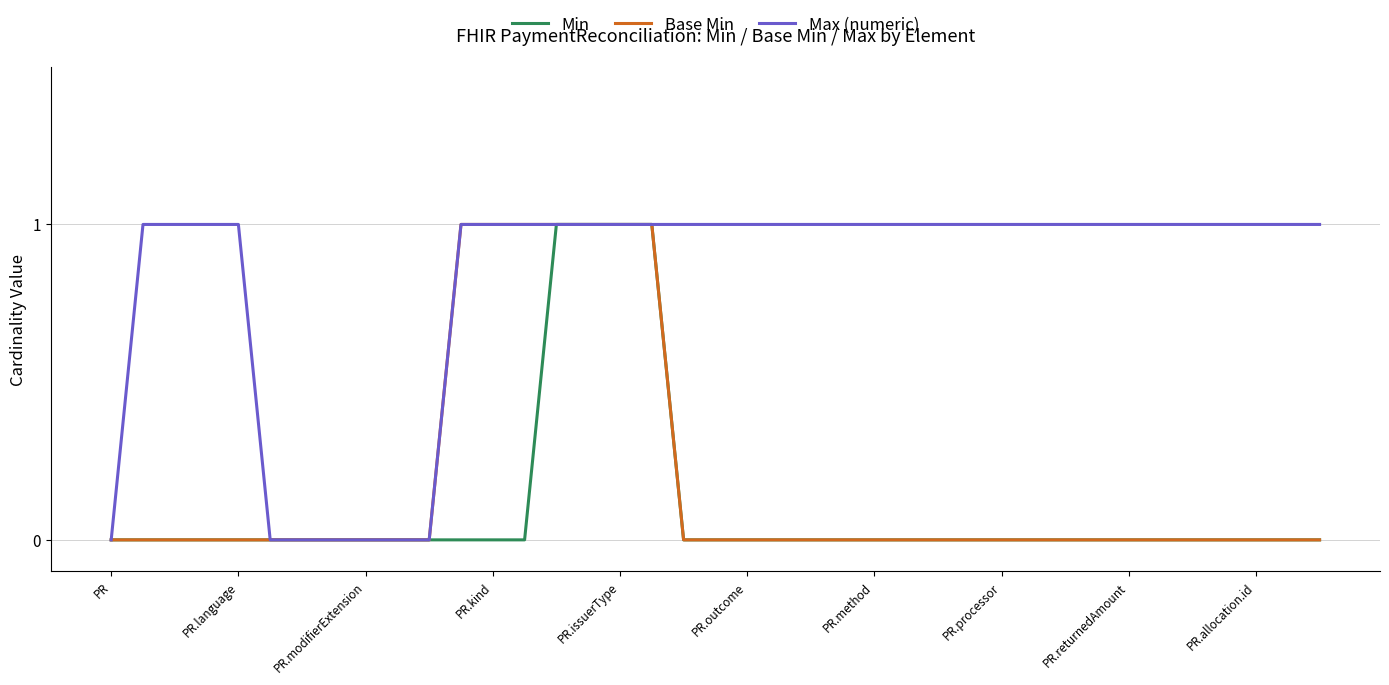

Which series has the largest total across all categories?

Max (numeric)